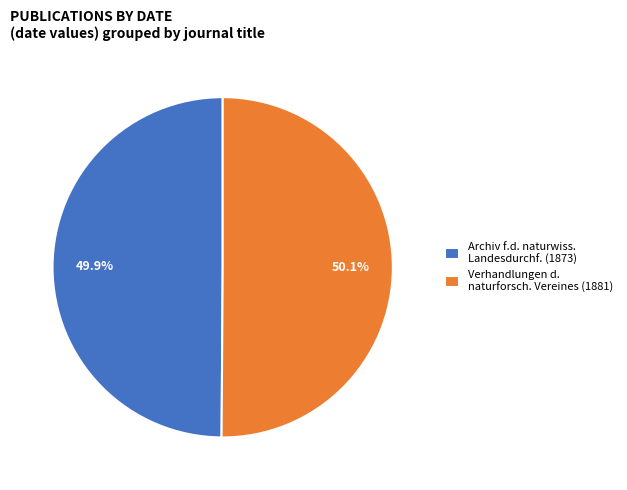

How many segments does this pie chart have?

2